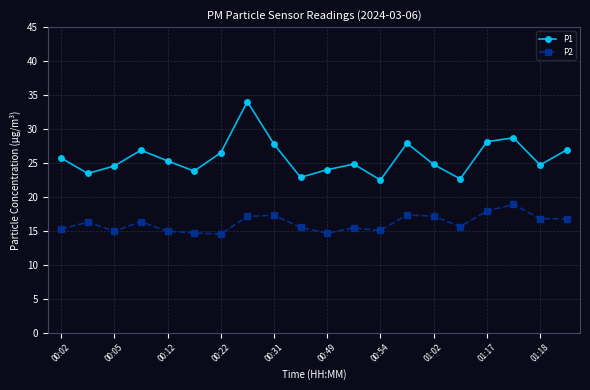

What is the value of the P2 point at the 8th from the left?

17.1